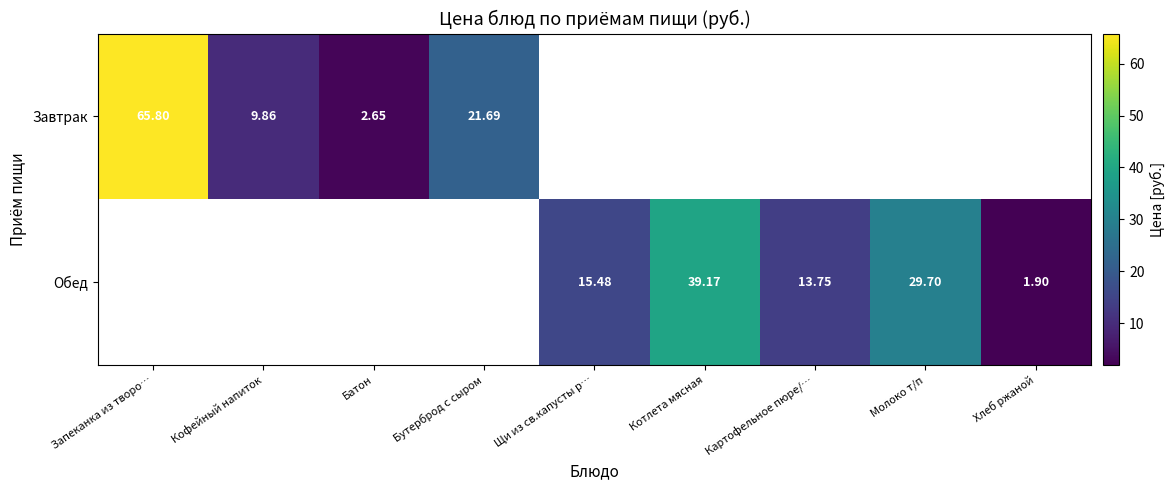

Which has a higher value, Кофейный напиток or Запеканка из творо…?

Запеканка из творо…